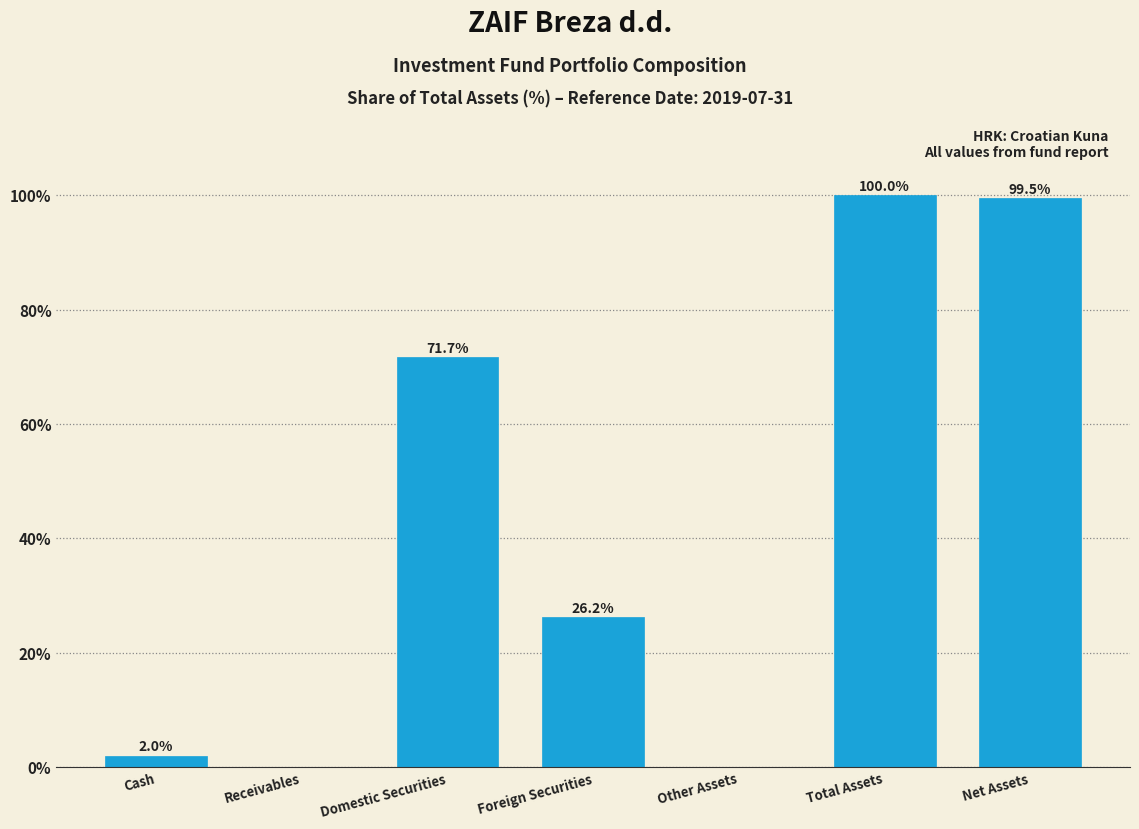

Where does the data first go above 26?

Domestic Securities